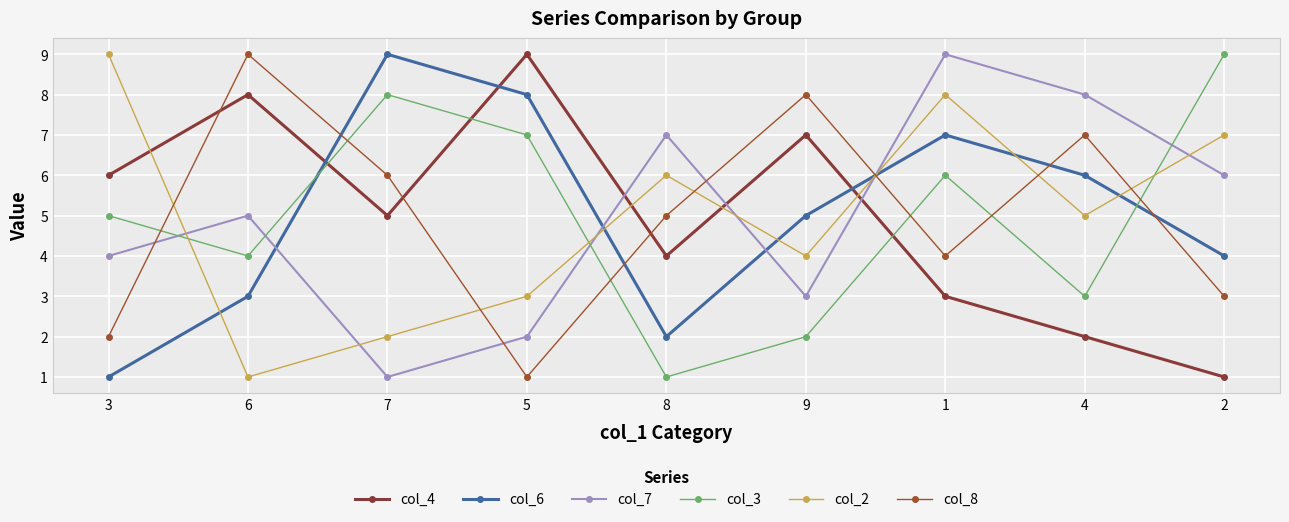

What is the difference between the highest and lowest values at 2?

8